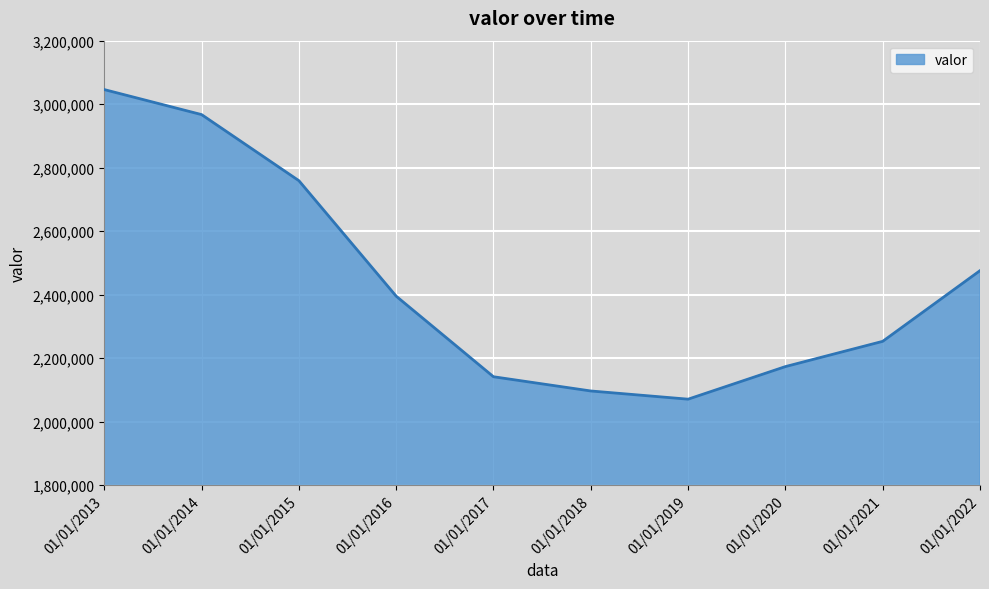

What value does the data have at 01/01/2021, to the nearest 50?

2253050